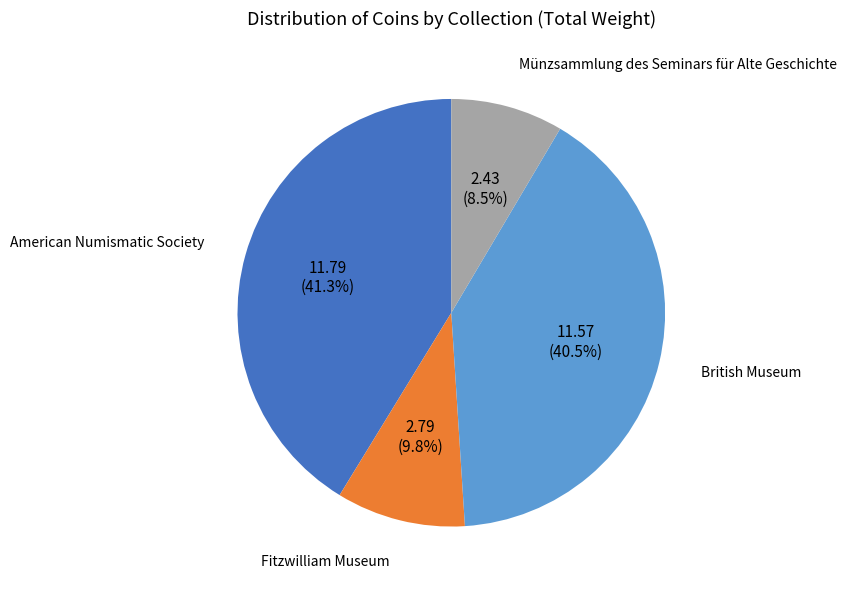

What is the total percentage of American Numismatic Society and British Museum?

81.7%